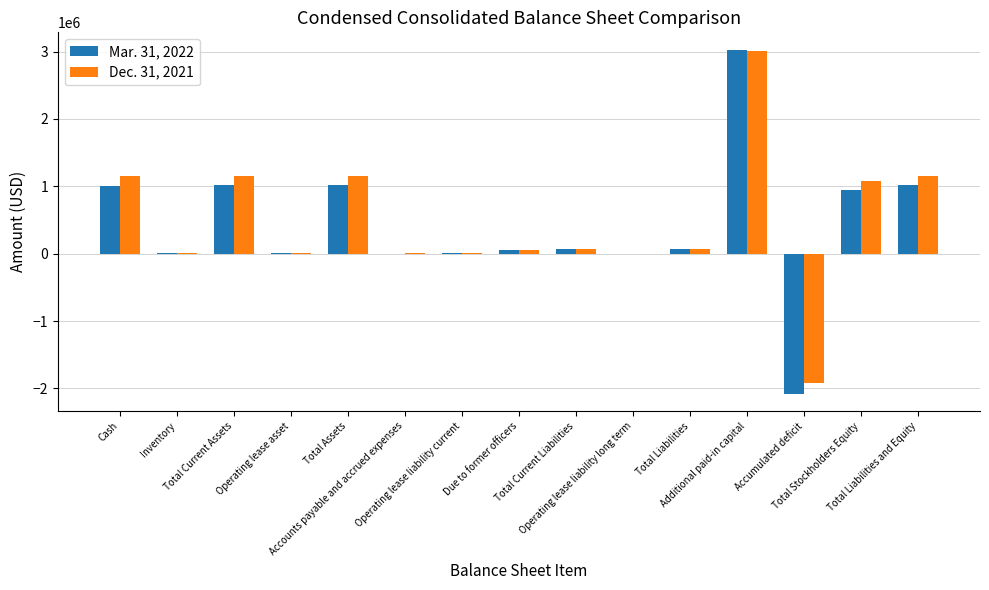

What is the maximum value shown in the chart?

3030593